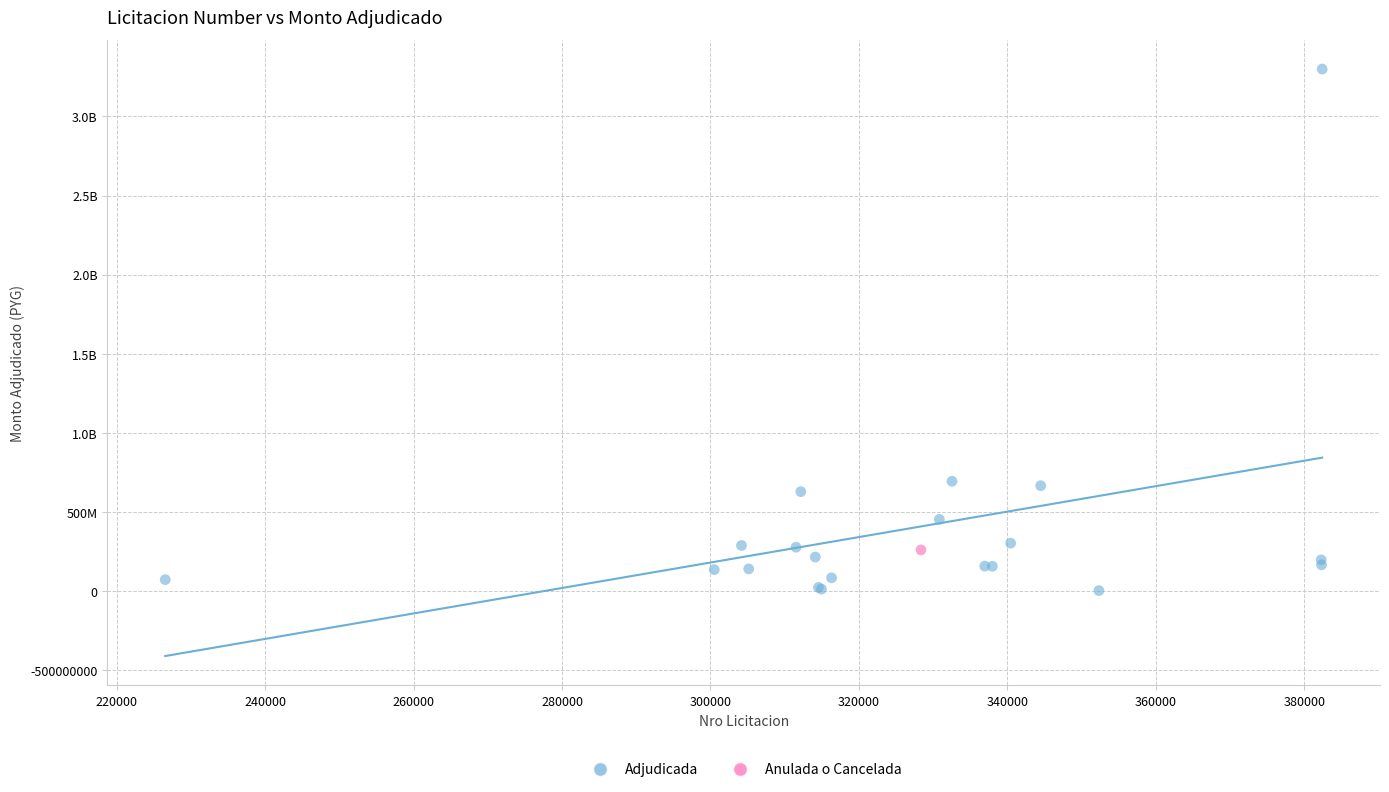

What are all the series names shown in the legend?

Adjudicada, Anulada o Cancelada